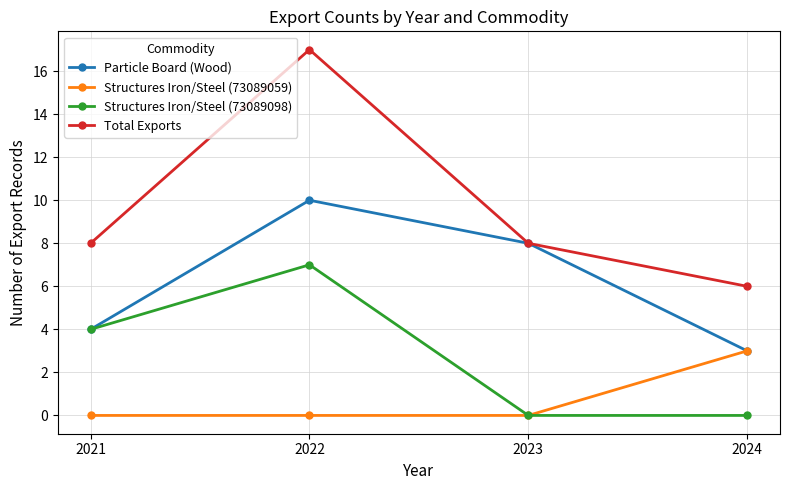

Reading left to right, what are all the values shown in this chart?

Particle Board (Wood): 2021=4	2022=10	2023=8	2024=3
Structures Iron/Steel (73089059): 2021=0	2022=0	2023=0	2024=3
Structures Iron/Steel (73089098): 2021=4	2022=7	2023=0	2024=0
Total Exports: 2021=8	2022=17	2023=8	2024=6